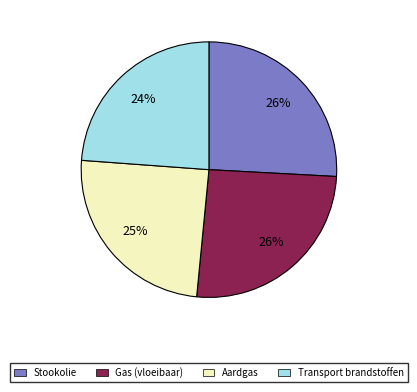

Does any single category account for the majority?

No